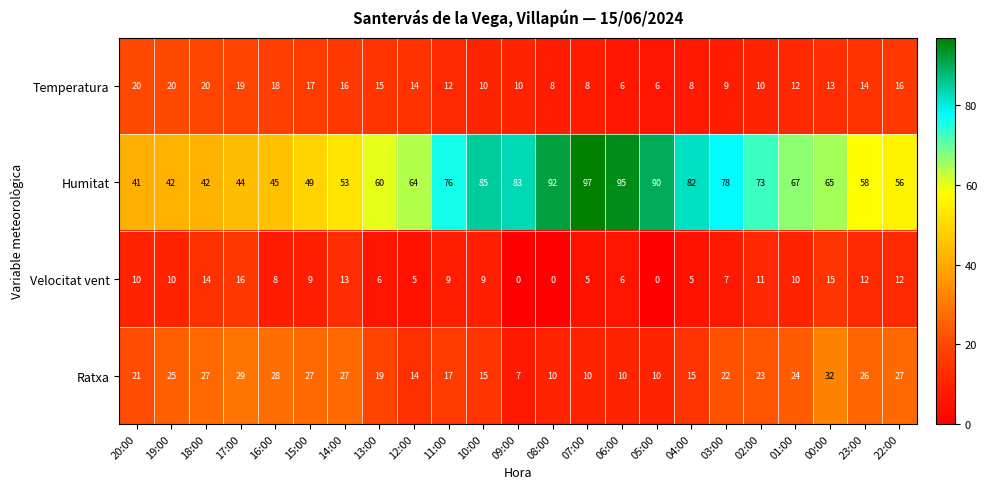

What is the difference between the maximum and minimum values in the Velocitat vent series?

16